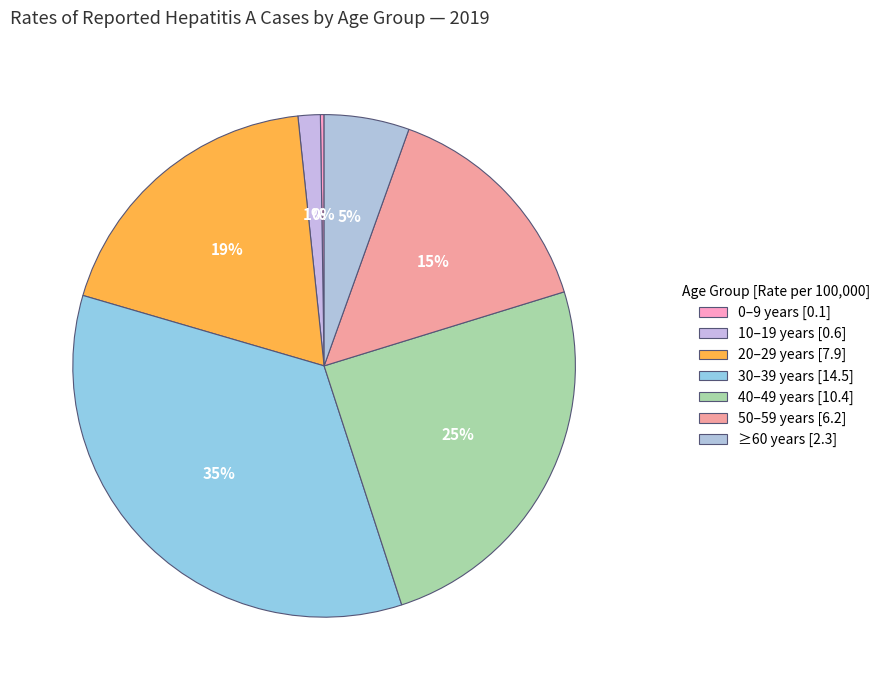

Is there a majority slice in this chart?

No